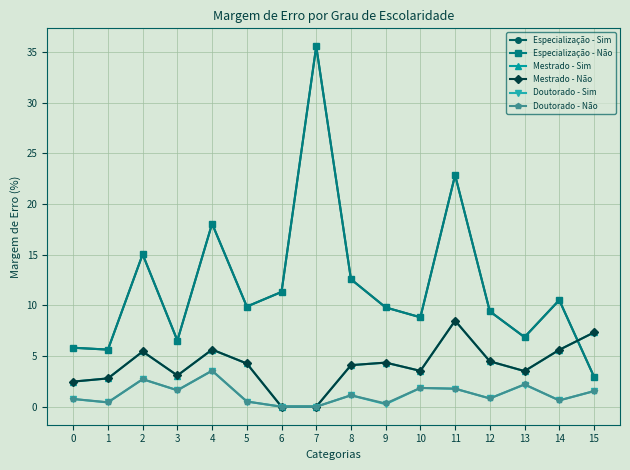

The value of Mestrado - Sim at 11 is 14.8. True or false?

False